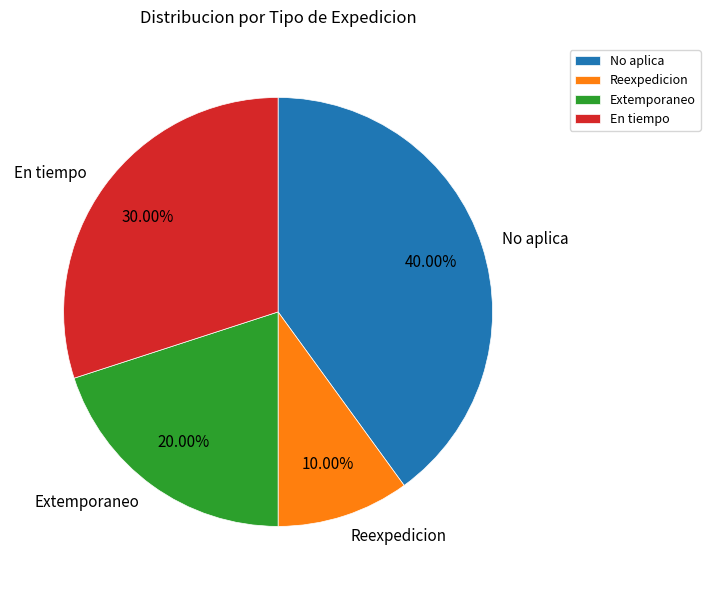

True or false: Extemporaneo accounts for 20% of the total.

True